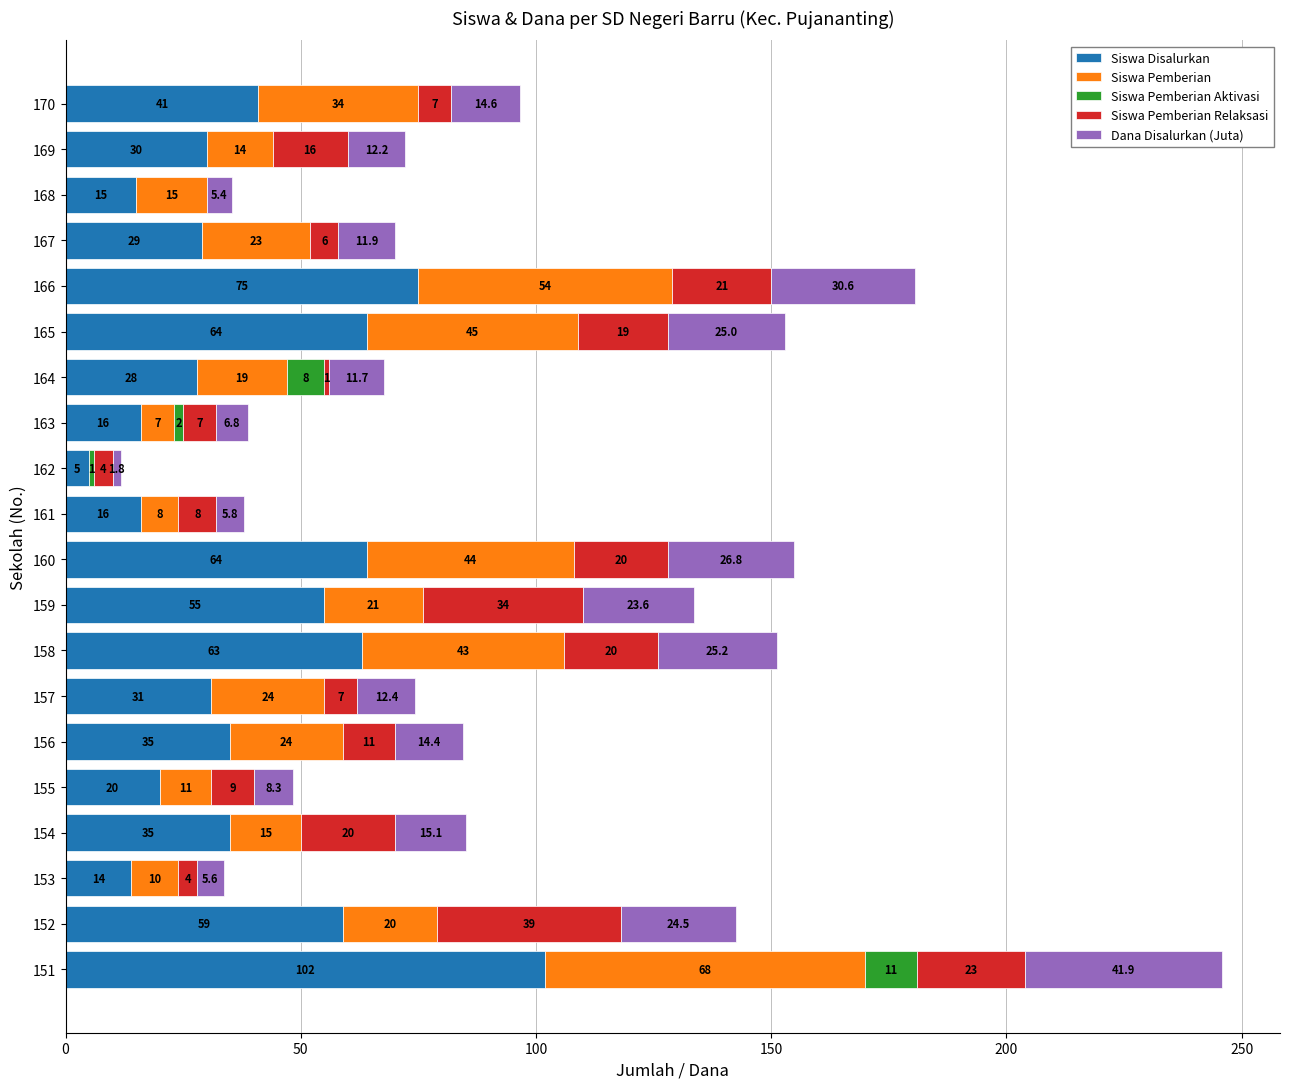

At which category is the sum across all series the highest?

151